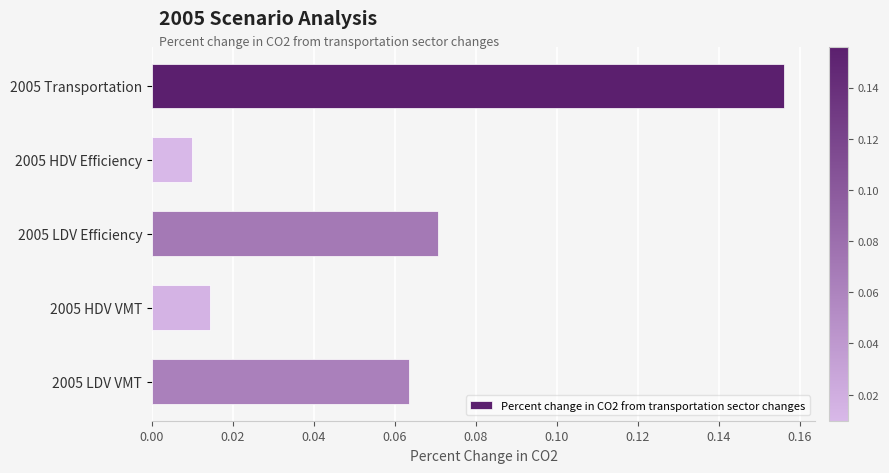

Rank the categories by value from lowest to highest.

2005 HDV Efficiency, 2005 HDV VMT, 2005 LDV VMT, 2005 LDV Efficiency, 2005 Transportation